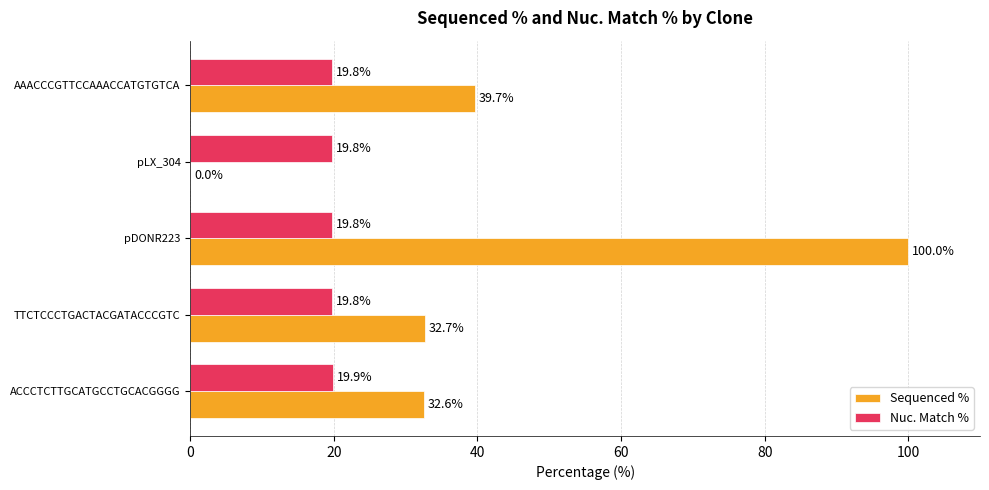

What is the sum of all Sequenced % values?

205.0